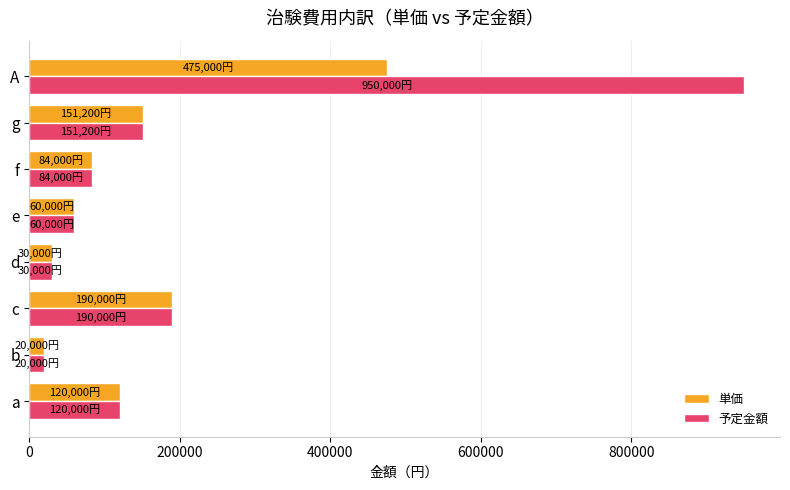

Rank the series by their maximum value, from highest to lowest.

予定金額, 単価